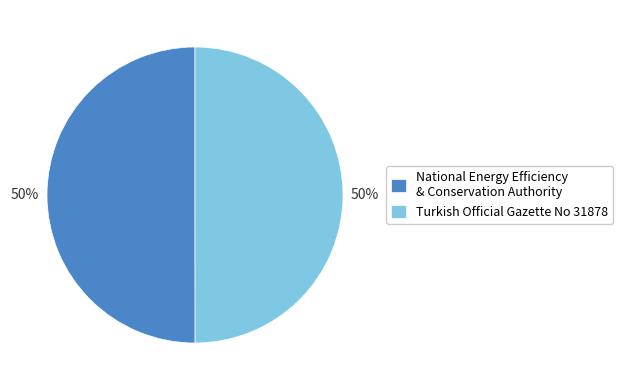

The National Energy Efficiency & Conservation Authority slice represents 50% of the pie. True or false?

True